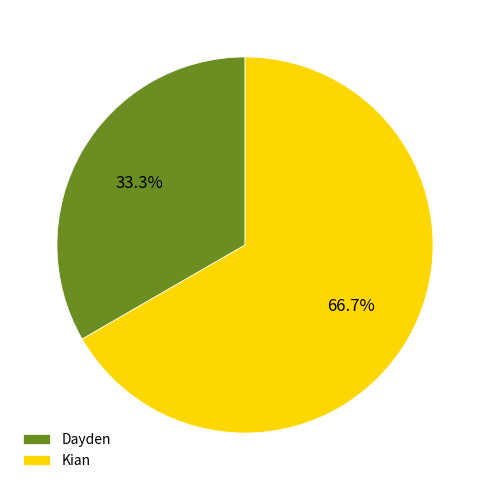

Rank the categories by value from lowest to highest.

Dayden, Kian